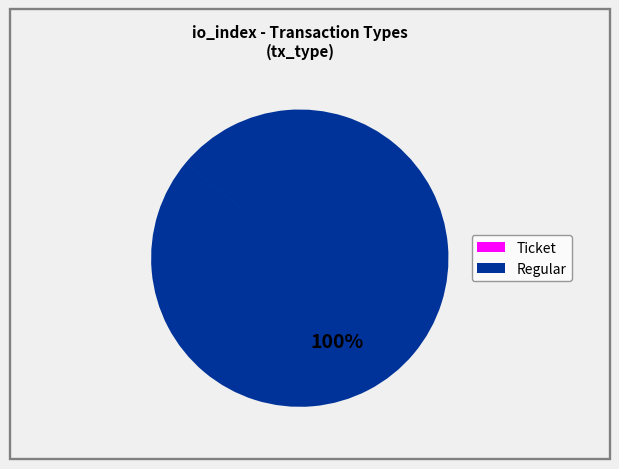

The Regular slice represents 100% of the pie. True or false?

True